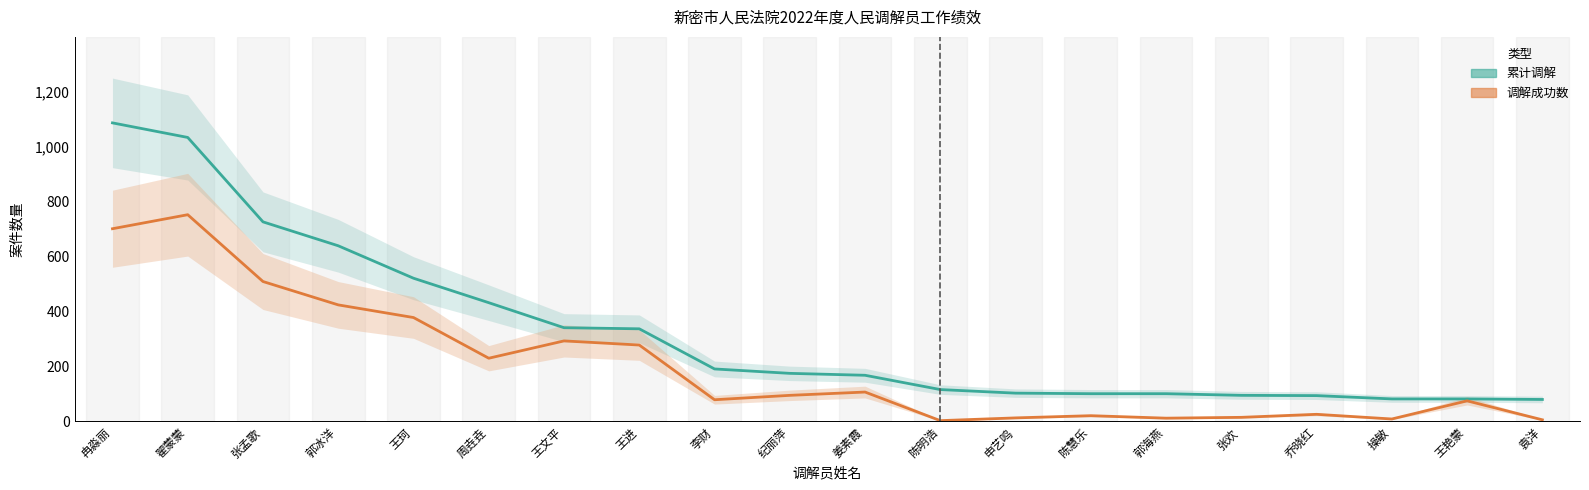

What is the difference between the second highest and minimum values in the 累计调解 series?

953